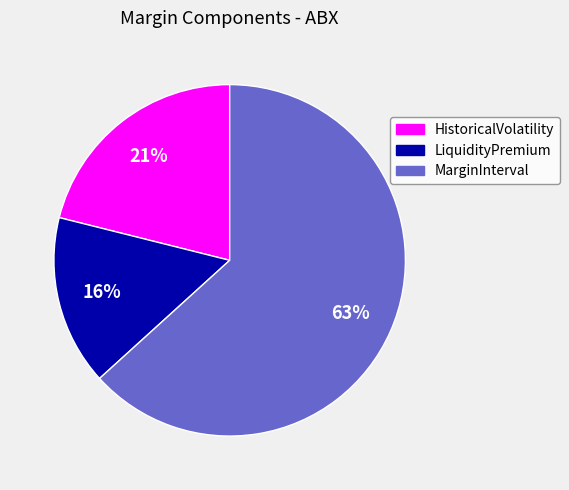

To the nearest percent, what portion does MarginInterval represent?

63%